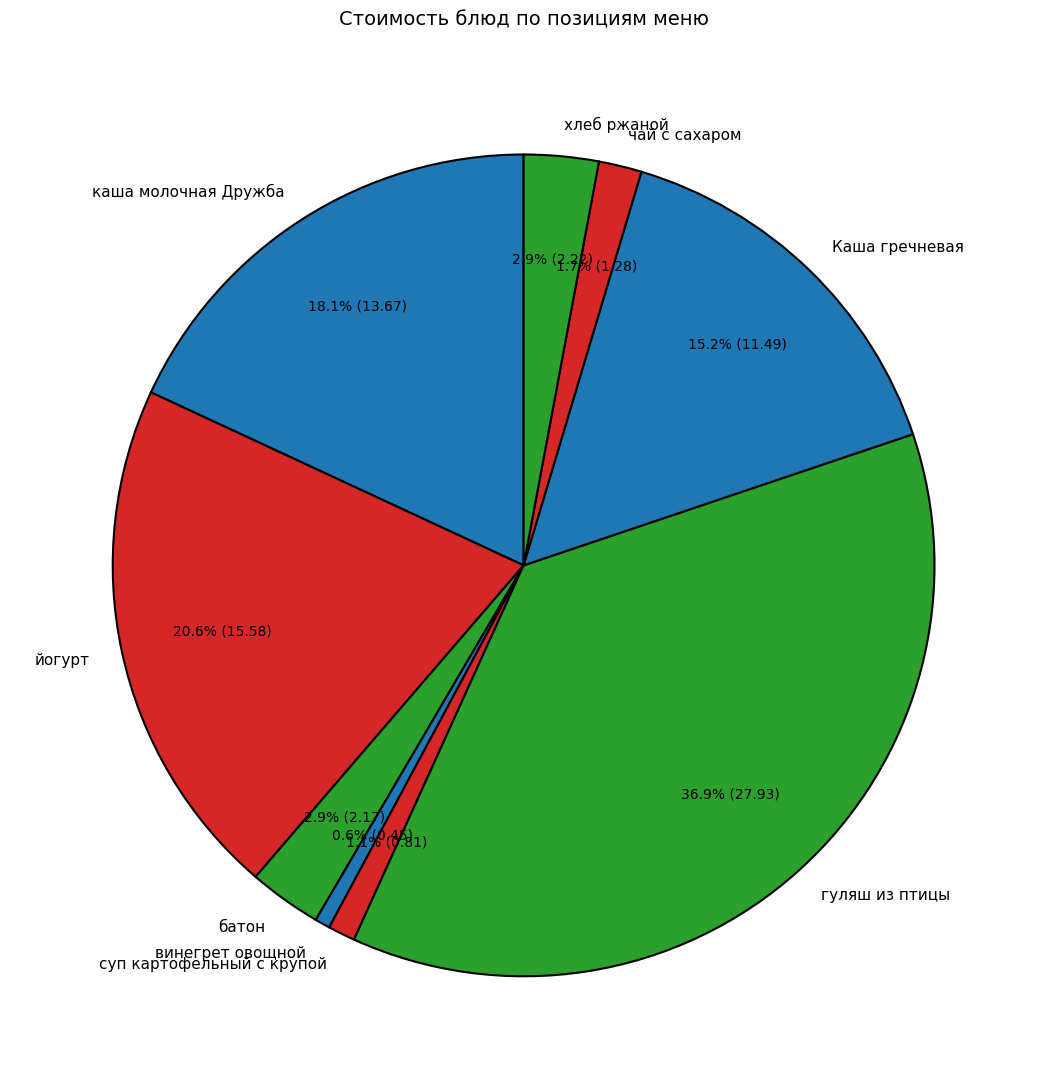

The йогурт slice represents 21% of the pie. True or false?

True